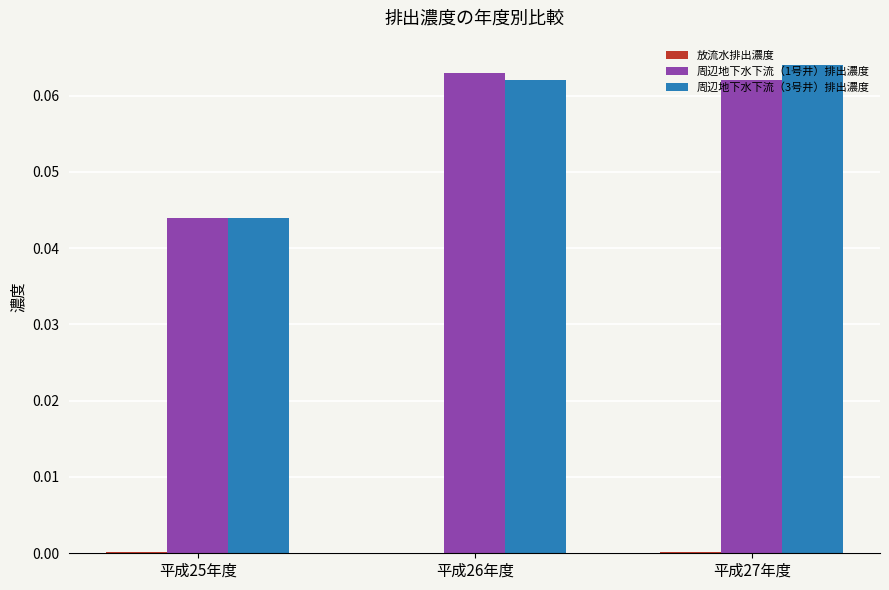

Is it true that 周辺地下水下流（3号井）排出濃度 equals 0.1 at 平成25年度?

False